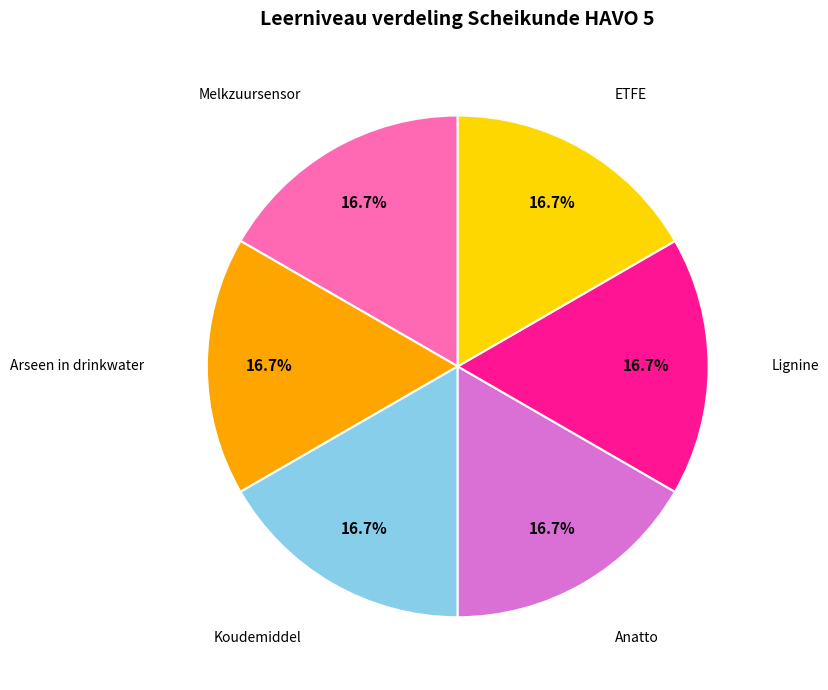

True or false: Arseen in drinkwater accounts for 7% of the total.

False